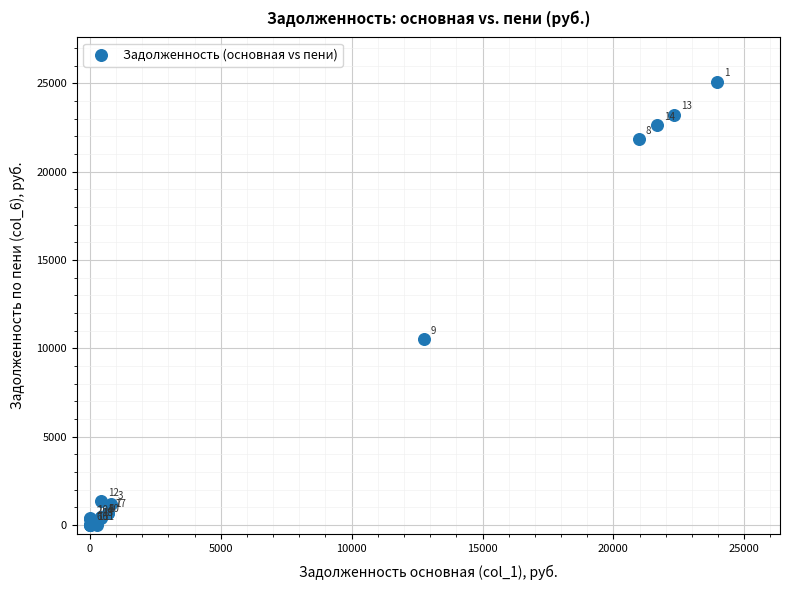

What Y value in the scatter plot is closest to 12549?

10511.1